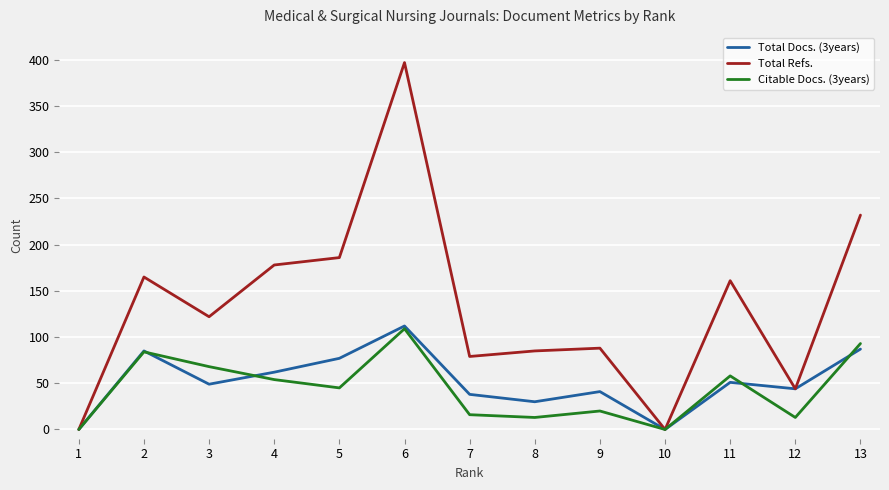

Reading right to left, list all the values displayed in this chart.

Total Docs. (3years): 87	44	51	0	41	30	38	112	77	62	49	85	0
Total Refs.: 232	44	161	0	88	85	79	397	186	178	122	165	0
Citable Docs. (3years): 93	13	58	0	20	13	16	109	45	54	68	84	0